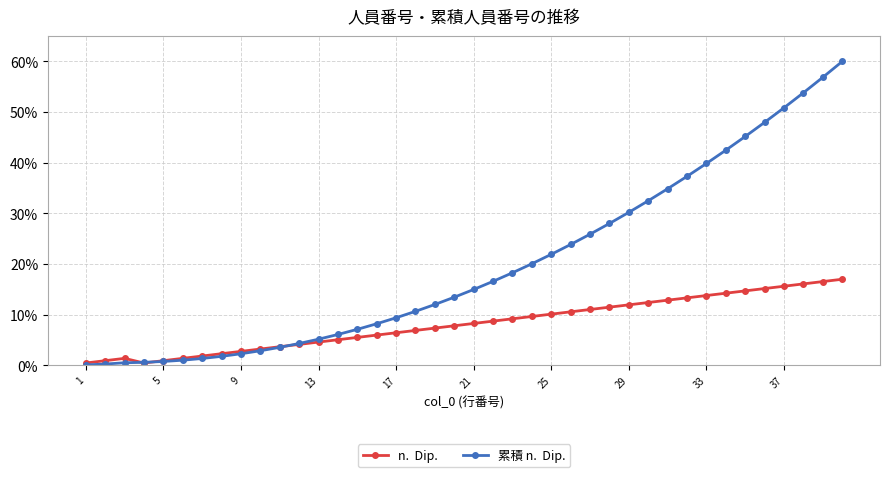

What is the maximum value shown in the chart?

60.0